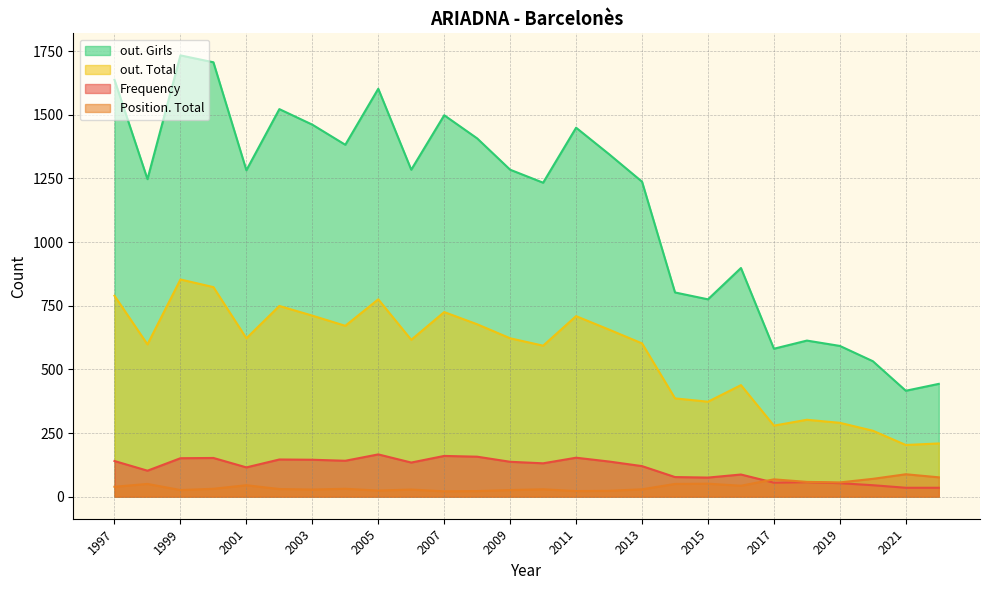

True or false: out. Girls and Position. Total intersect in this chart.

False